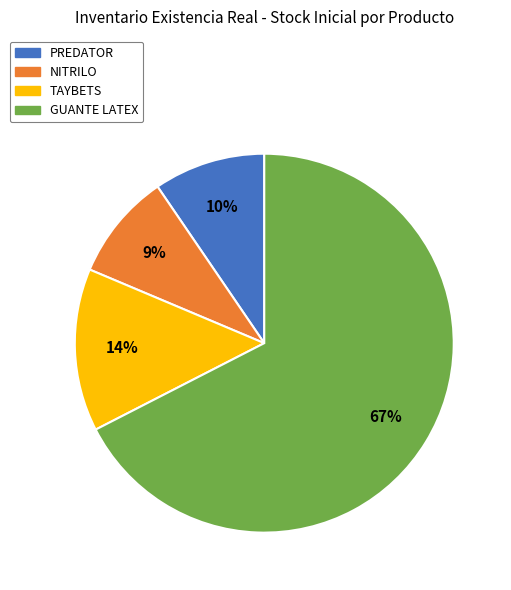

How many segments does this pie chart have?

4